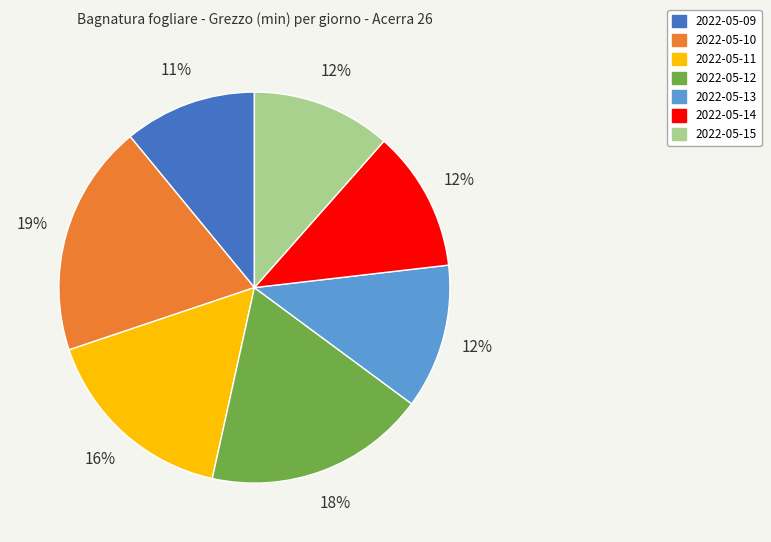

Does 2022-05-15 represent more than half of the total?

No